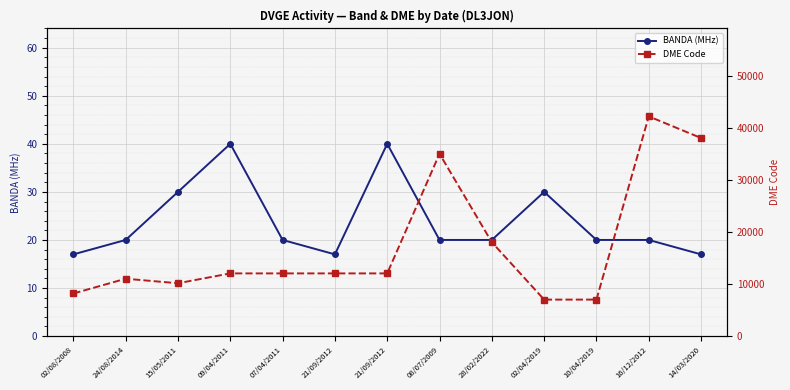

True or false: BANDA (MHz) has a value of 30 at 02/04/2019.

True